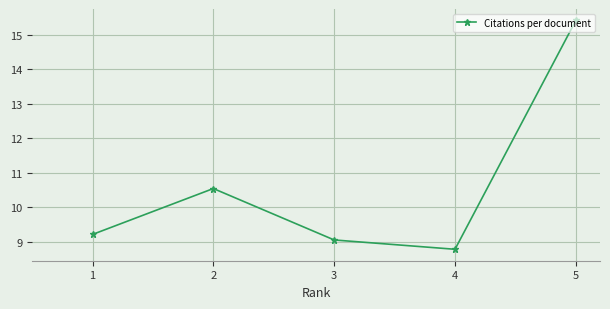

What is the difference between the maximum and minimum values?

6.6